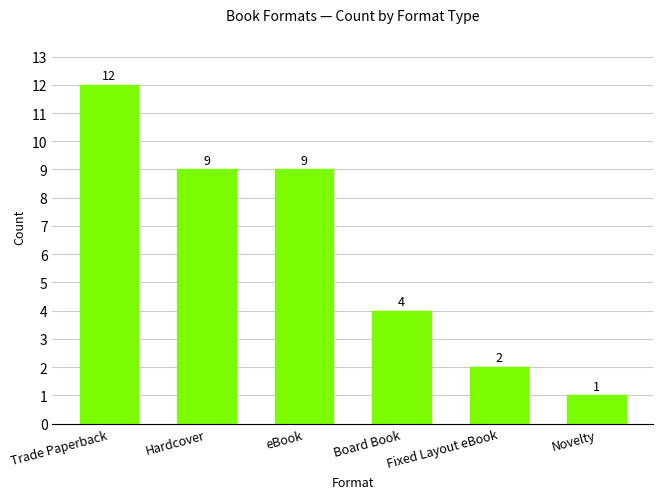

Reading left to right, what are all the values shown in this chart?

12	9	9	4	2	1